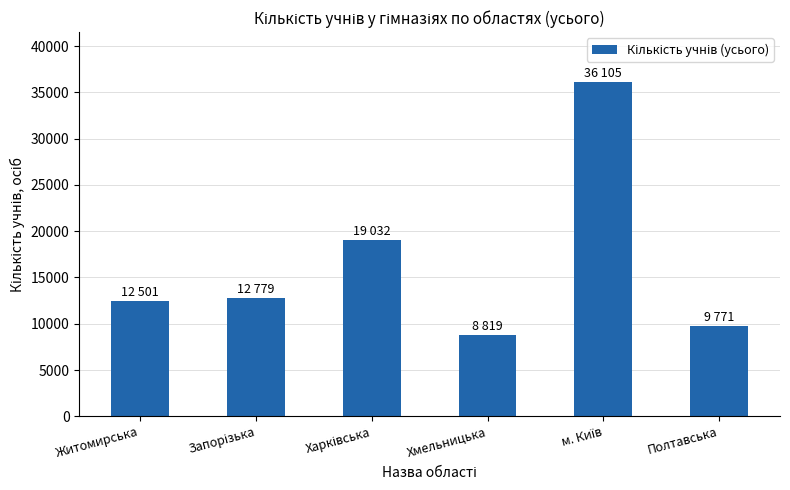

What is the greatest value displayed?

36105